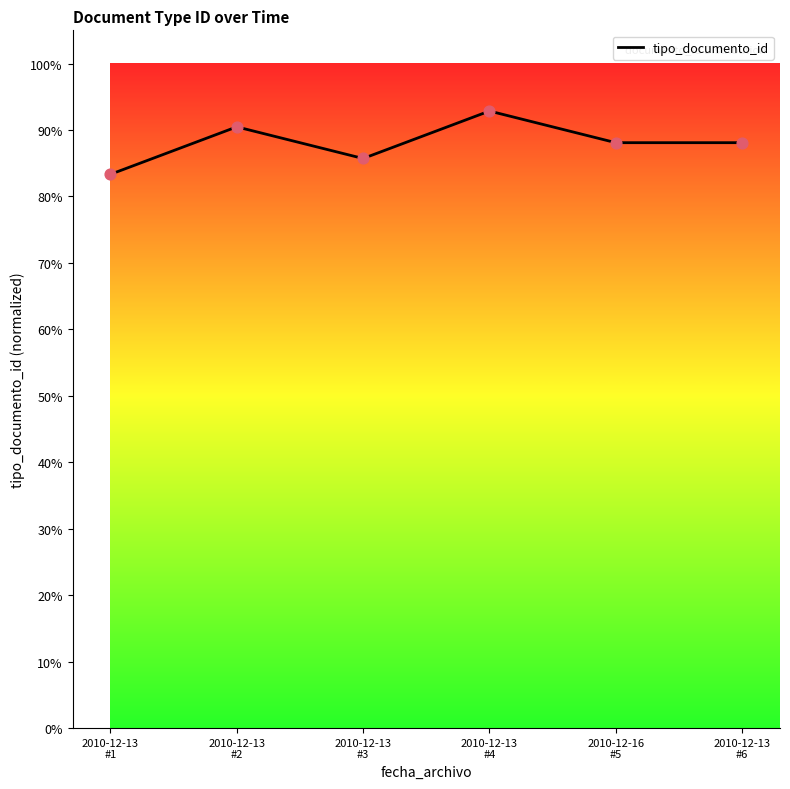

What is the ratio of the value at 2010-12-13
#1 to the value at 2010-12-16
#5?

0.9